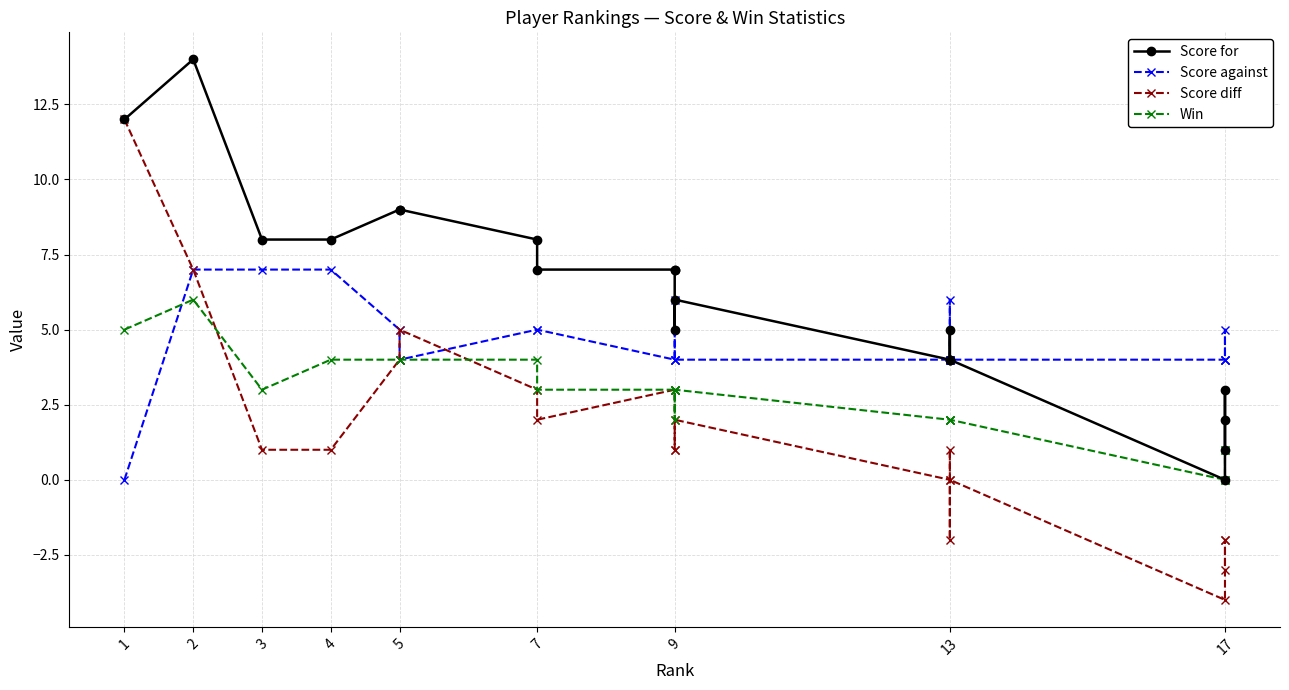

Which series has the widest spread of values?

Score diff